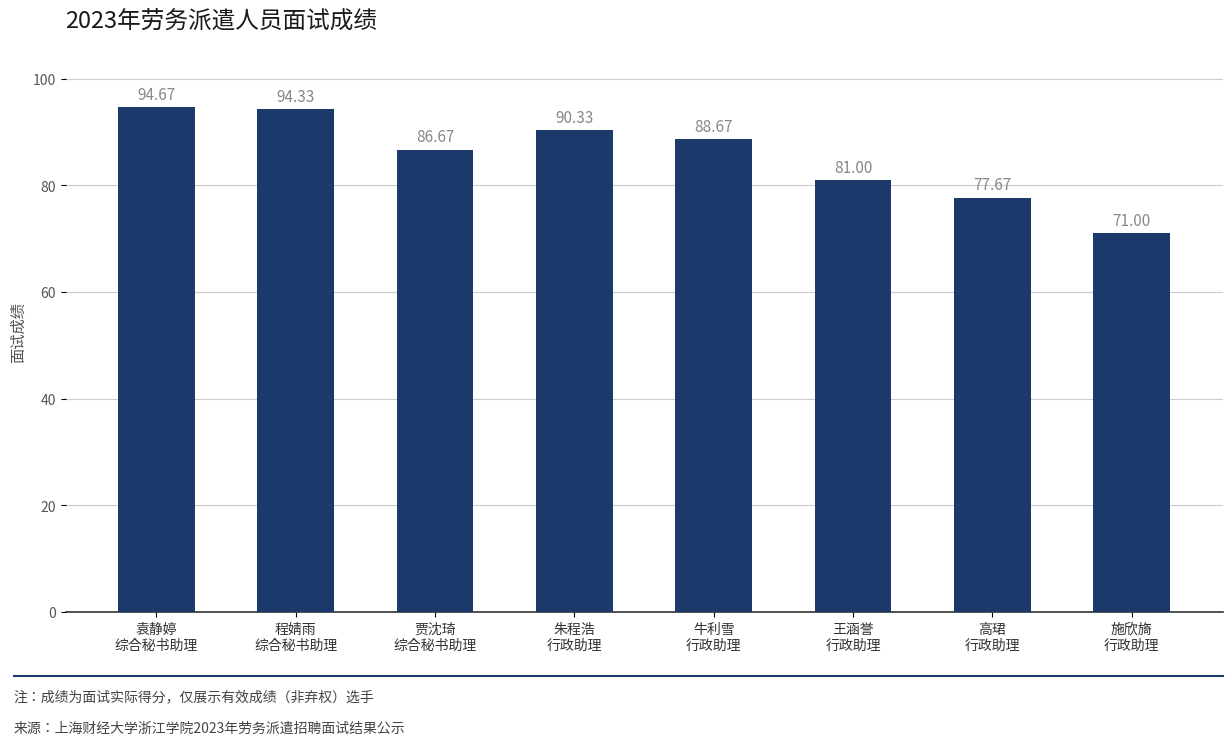

Is it true that the value at 高珺
行政助理 is 118.2?

False